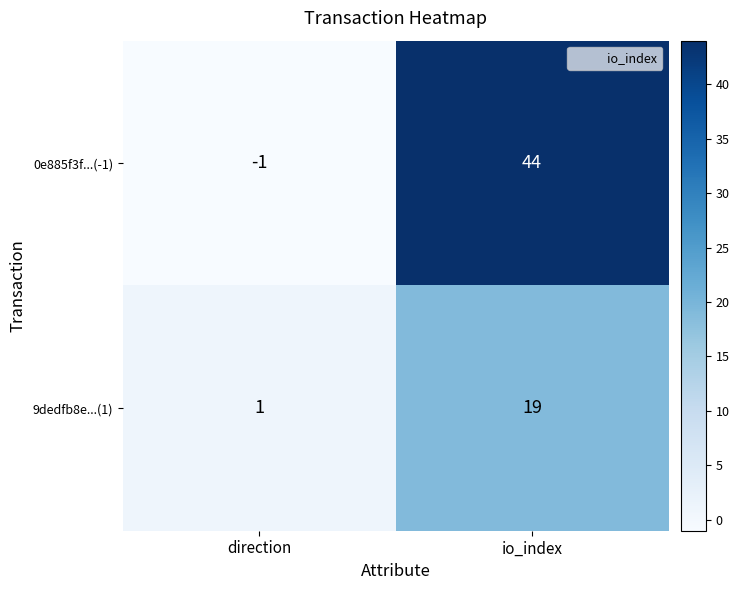

Rank the categories by 0e885f3f...(-1) value from lowest to highest.

direction, io_index